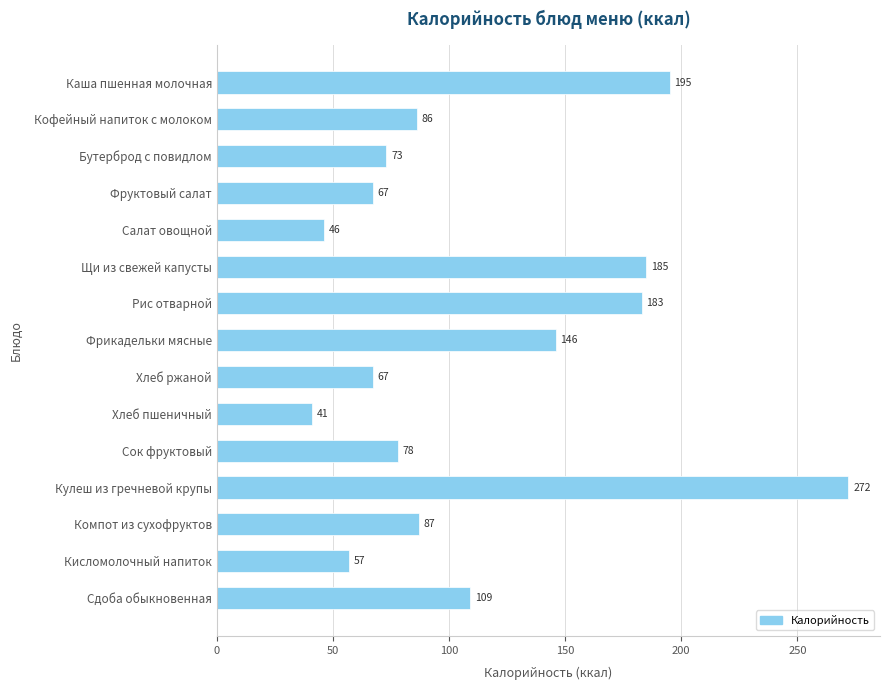

Which label corresponds to the largest value in the chart?

Кулеш из гречневой крупы